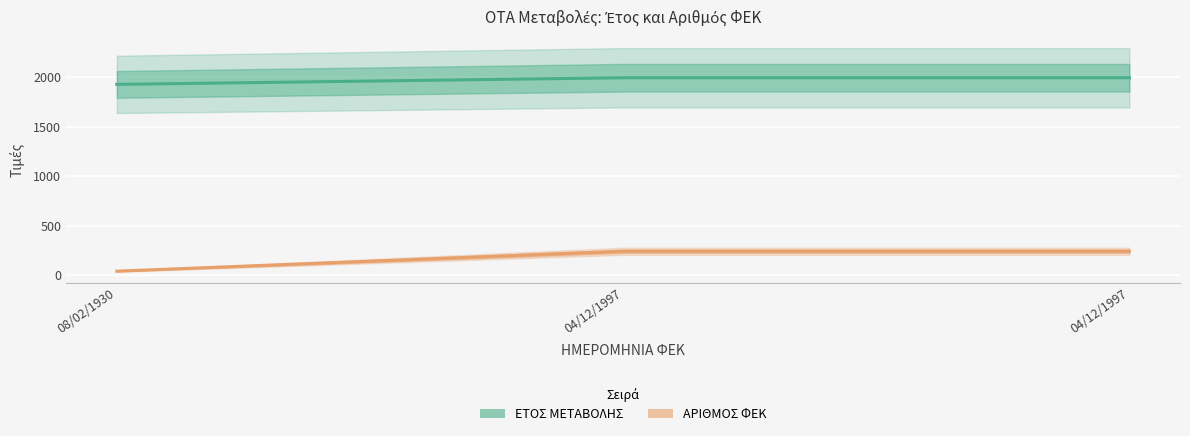

What are all the series names shown in the legend?

ΕΤΟΣ ΜΕΤΑΒΟΛΗΣ, ΑΡΙΘΜΟΣ ΦΕΚ